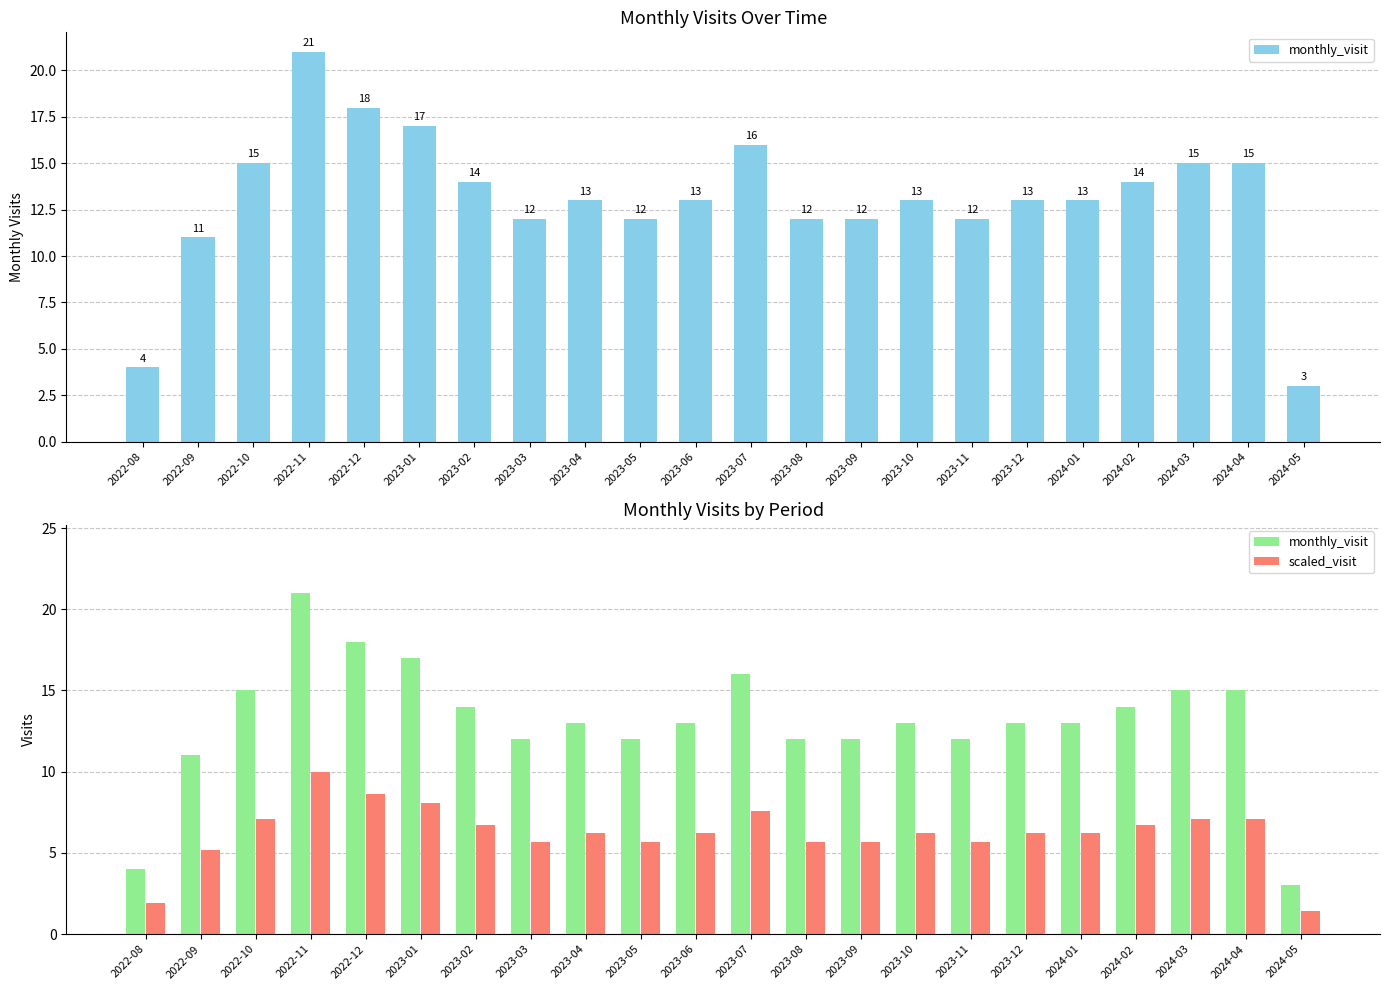

What is the total value across all series at 2023-08?

17.7